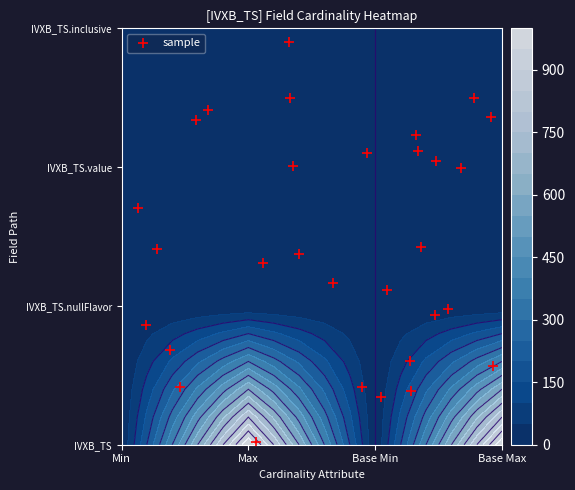

Reading right to left, extract all data points from this chart.

0.3	0.4	1.7	1.4	2.3	2.1	2.0	2.4	0.0	0.6	0.4	2.0	0.9	1.2	2.4	2.5	0.9	2.1	2.5	1.3	2.0	0.7	1.4	0.4	0.6	1.4	1.1	1.0	2.9	2.2